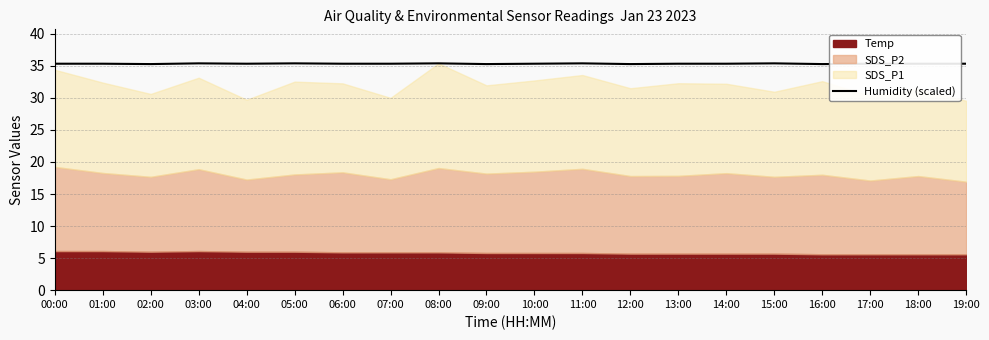

What is the label of the 3rd point from the right?

17:00